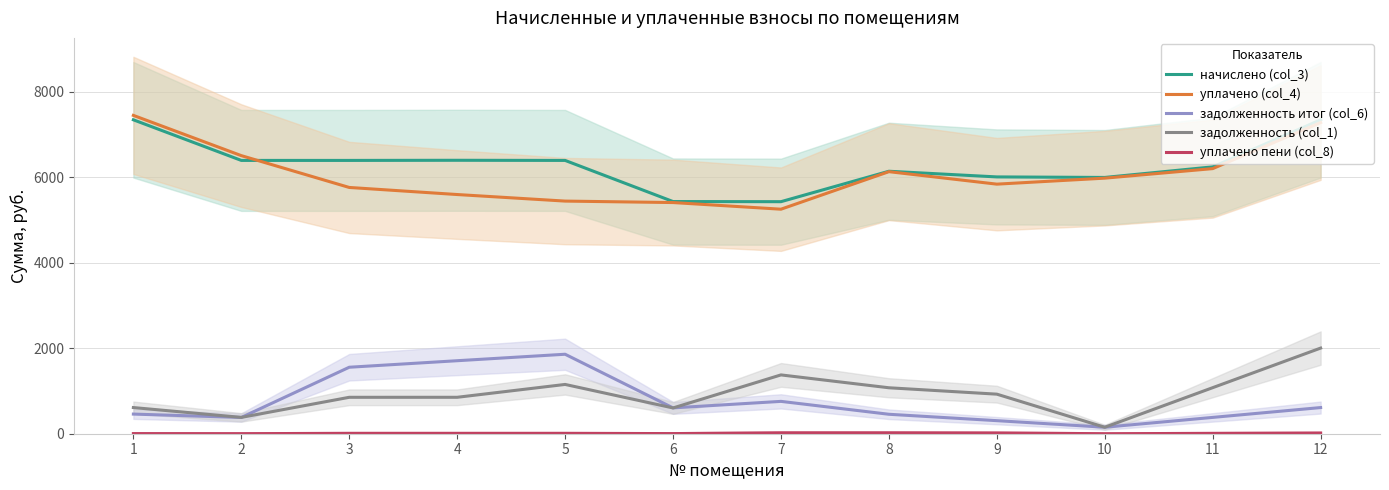

Which category has the lowest value in the задолженность (col_1) series?

10